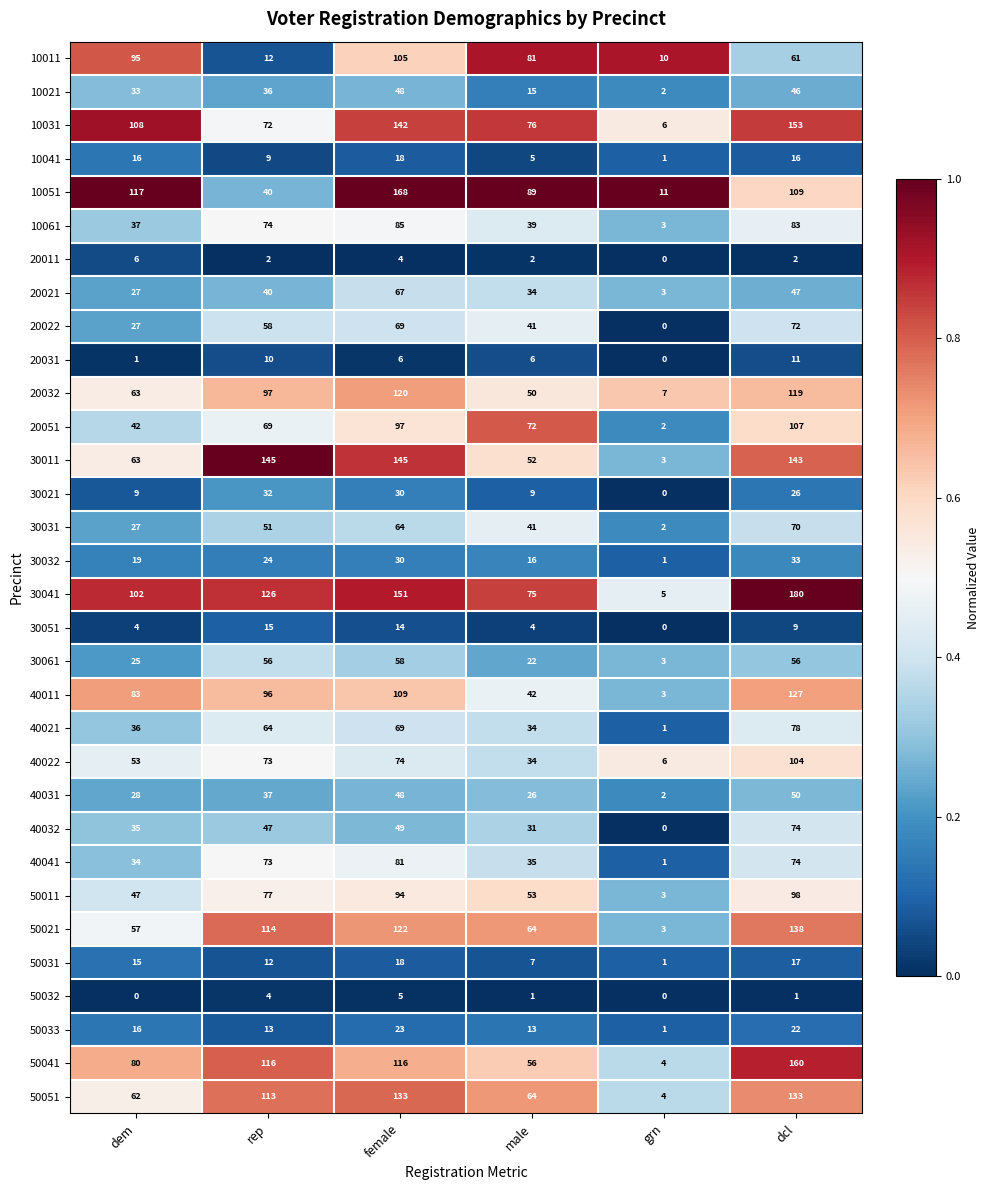

Which label corresponds to the largest value in the chart?

dcl